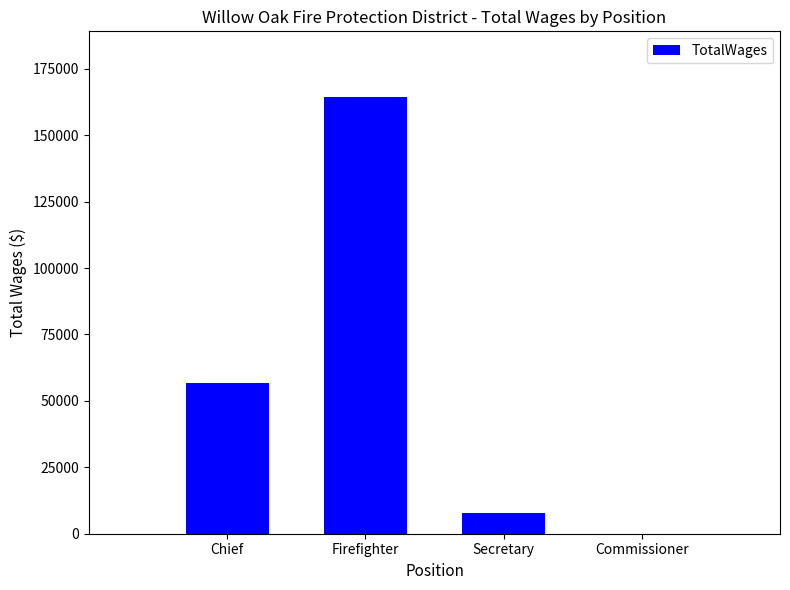

What is the sum of all values?

228912